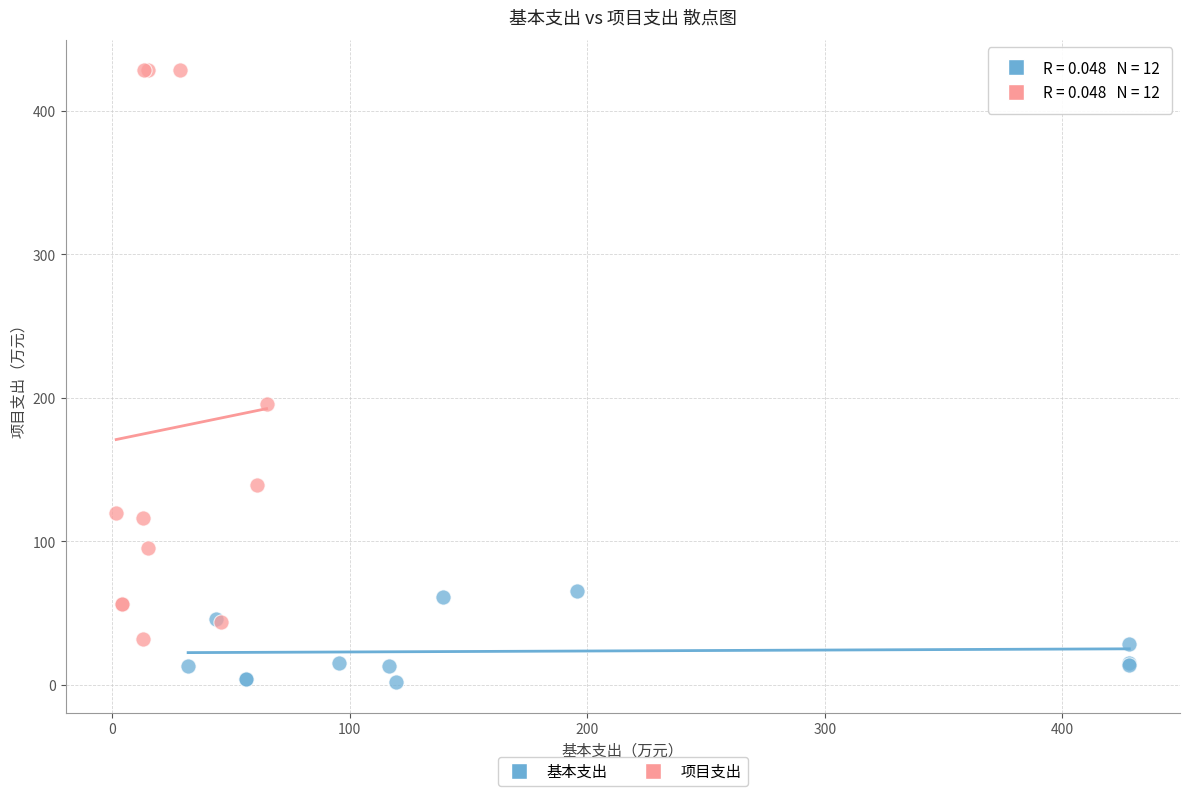

Which series contains the highest Y value?

项目支出